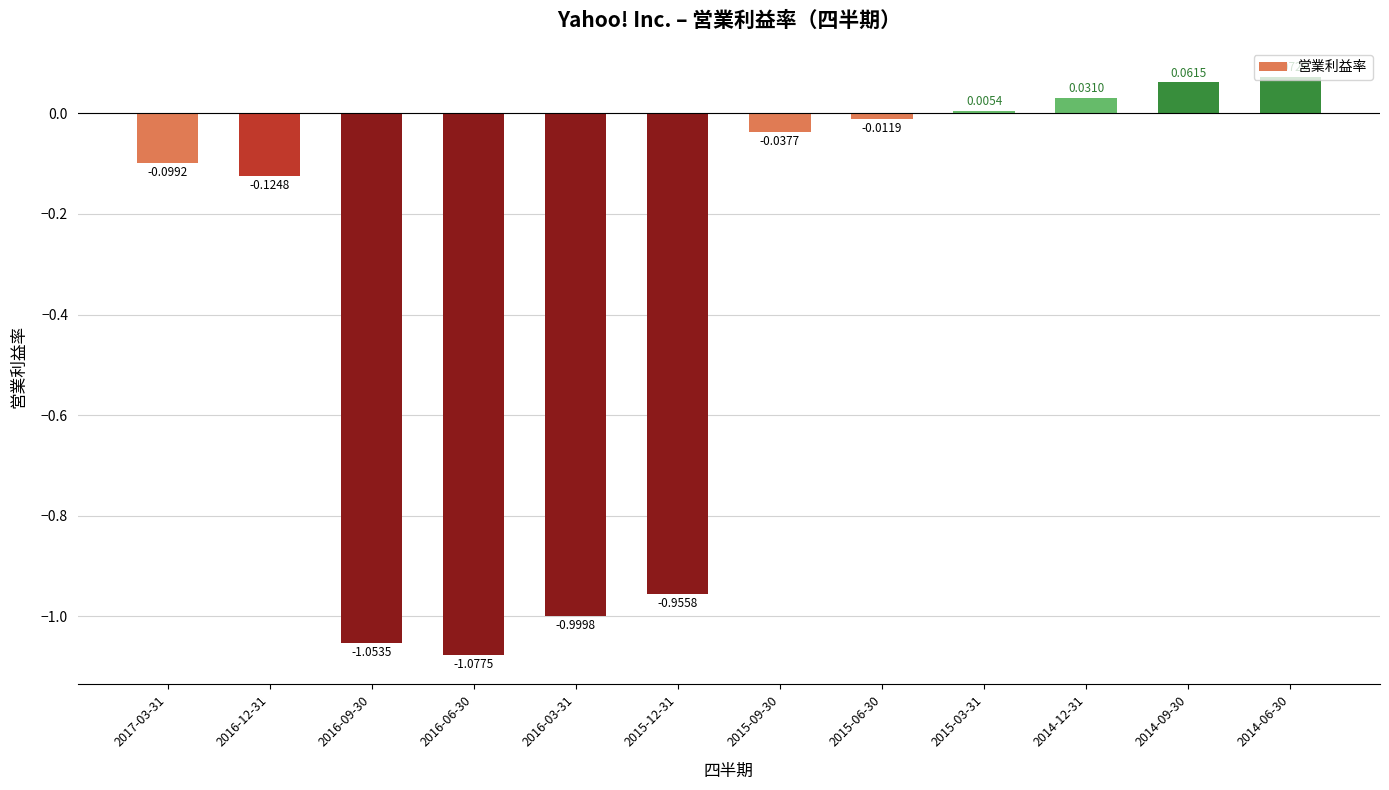

What is the difference between the maximum and minimum values?

1.2